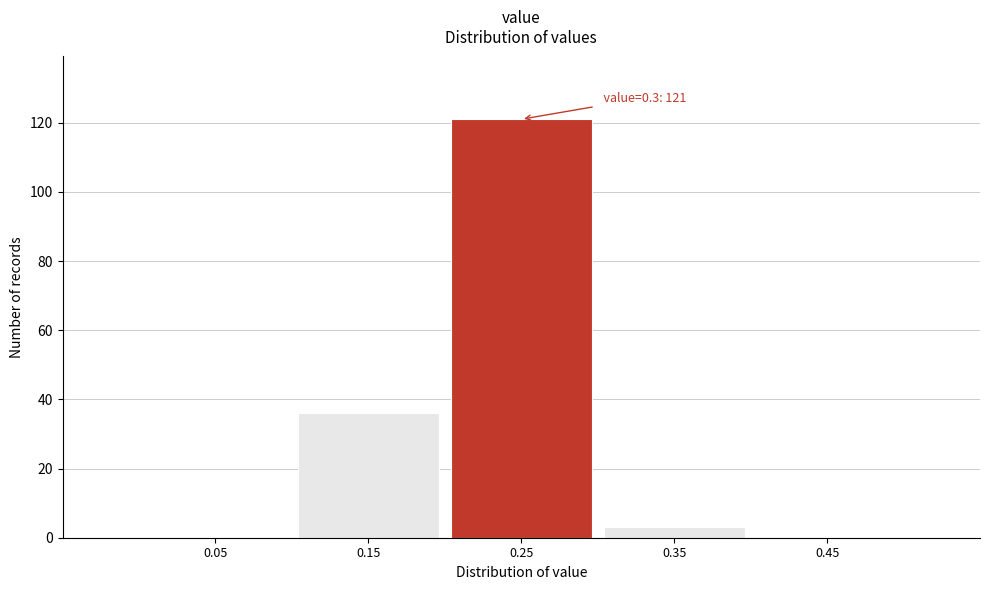

Reading left to right, what are all the values shown in this chart?

0.05=0	0.15=36	0.25=121	0.35=3	0.45=0